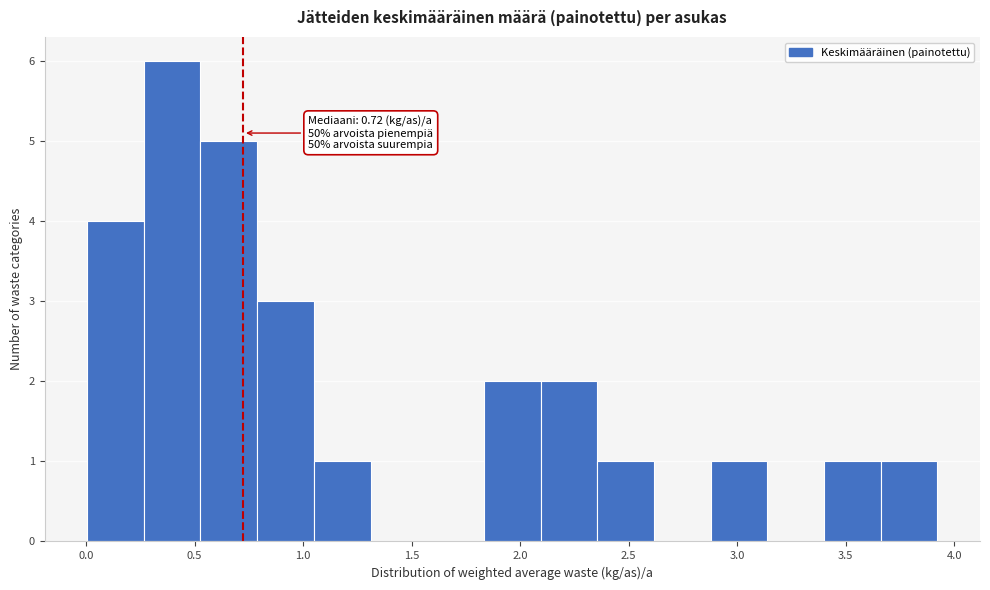

Which range on the x-axis has the tallest bar?

0.25 to 0.55